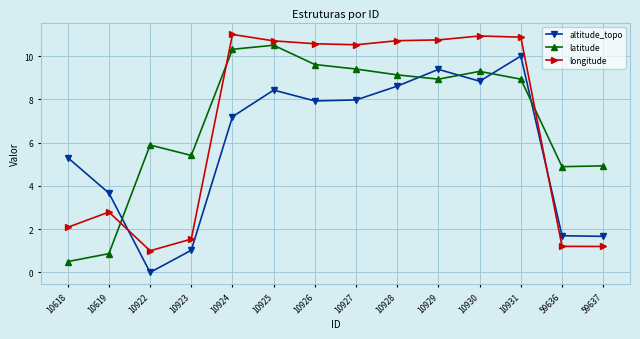

Does the chart have visible grid lines?

Yes